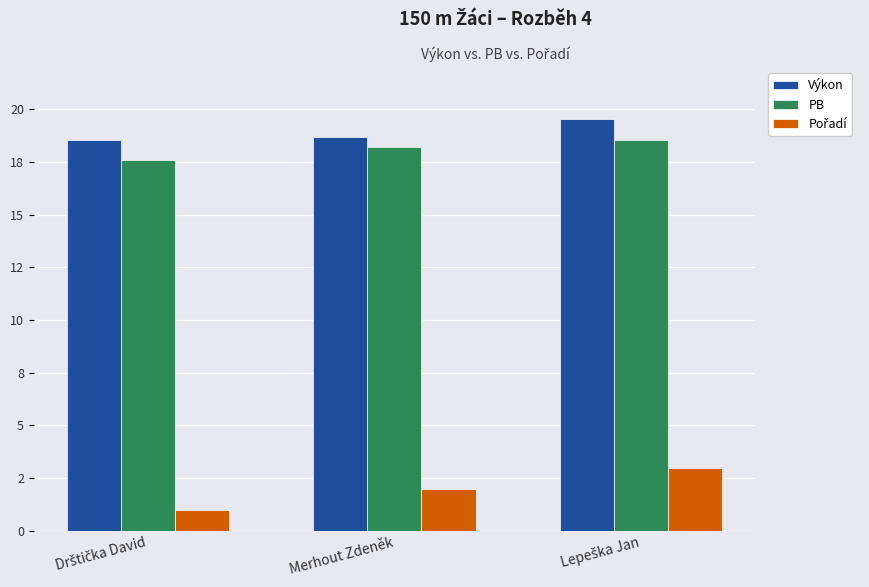

Which series changed the most between Drštička David and Merhout Zdeněk?

Pořadí